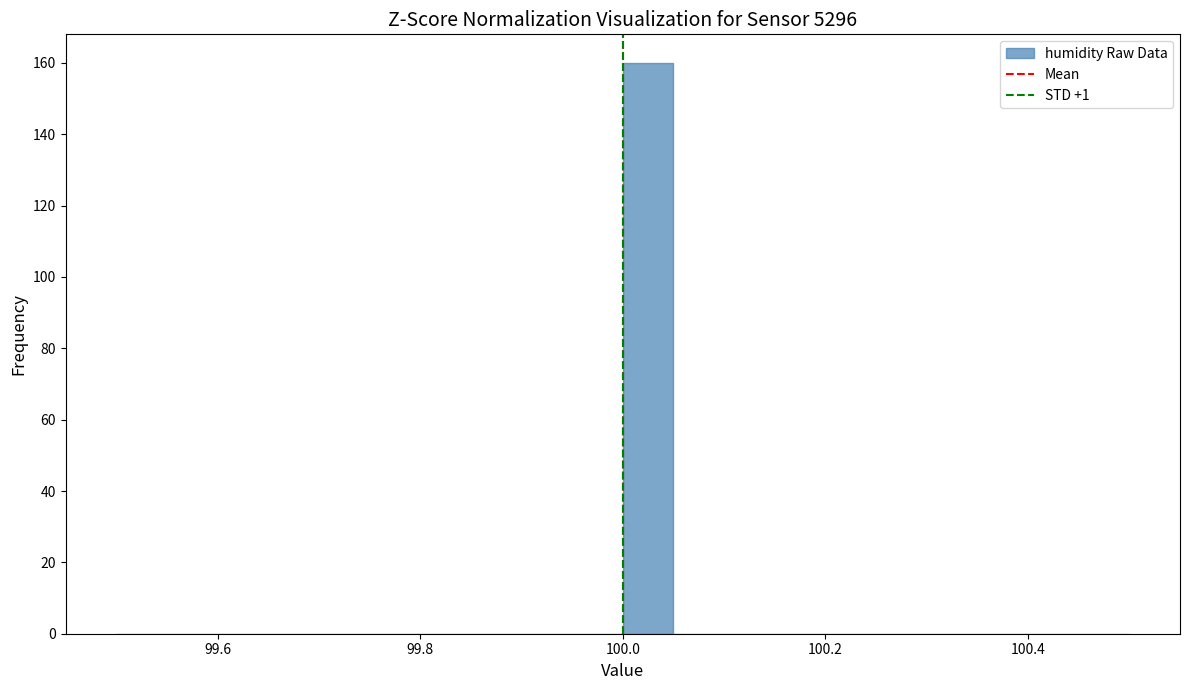

Read against the x-axis, roughly where is the centre of the tallest bar?

100.02